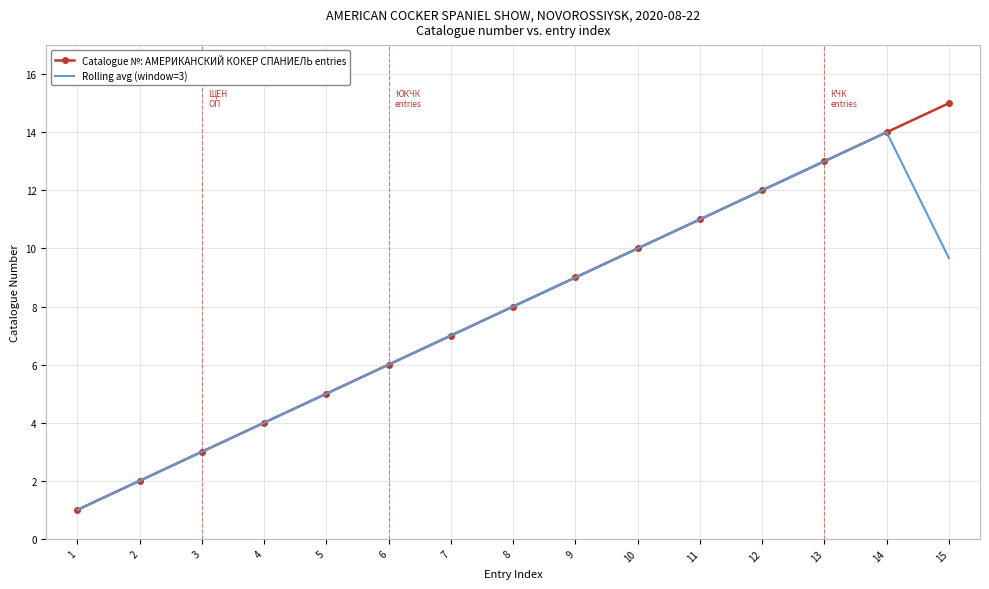

Is the value of Rolling avg (window=3) at 1 greater than the value of Catalogue №: АМЕРИКАНСКИЙ КОКЕР СПАНИЕЛЬ entries at 4?

No